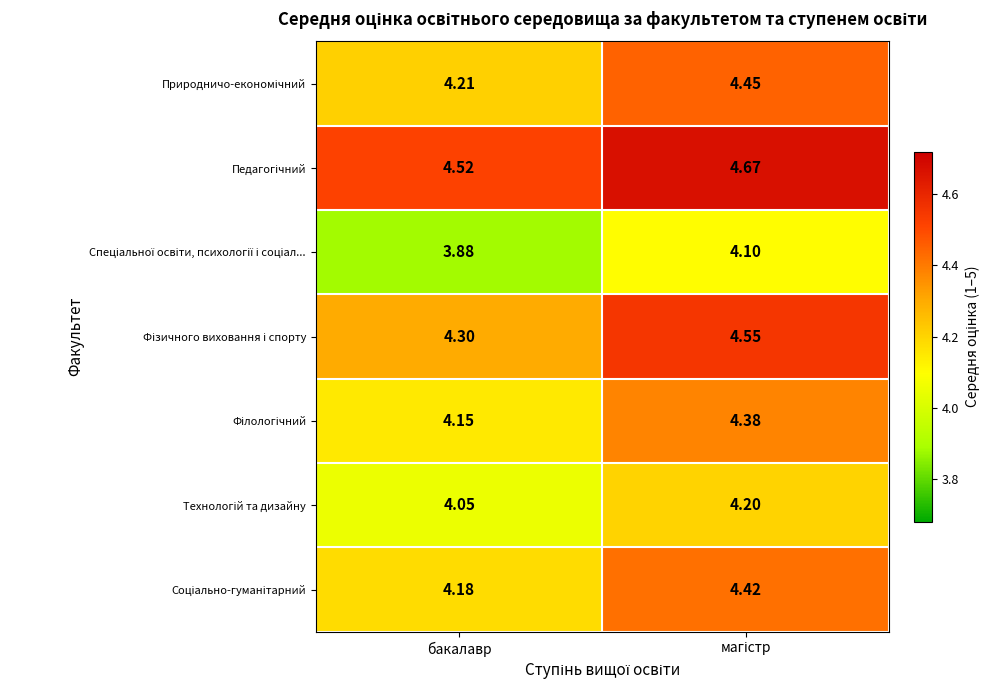

Which category has the lowest value across all series?

бакалавр